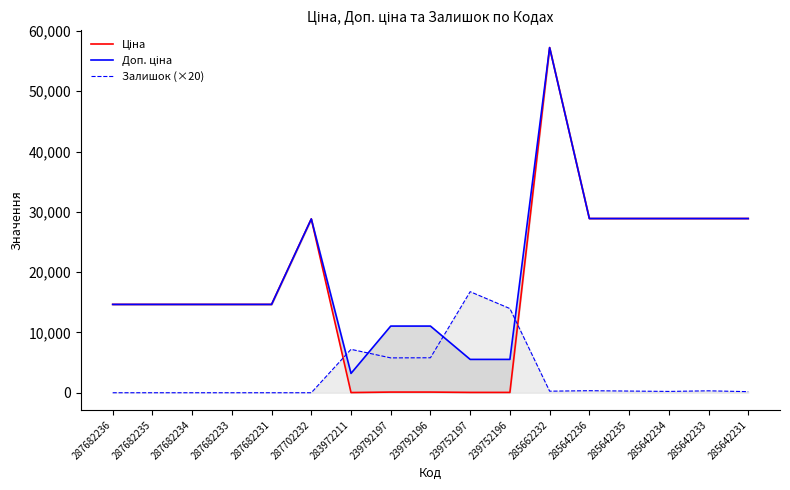

Which category has the lowest value across all series?

287682236